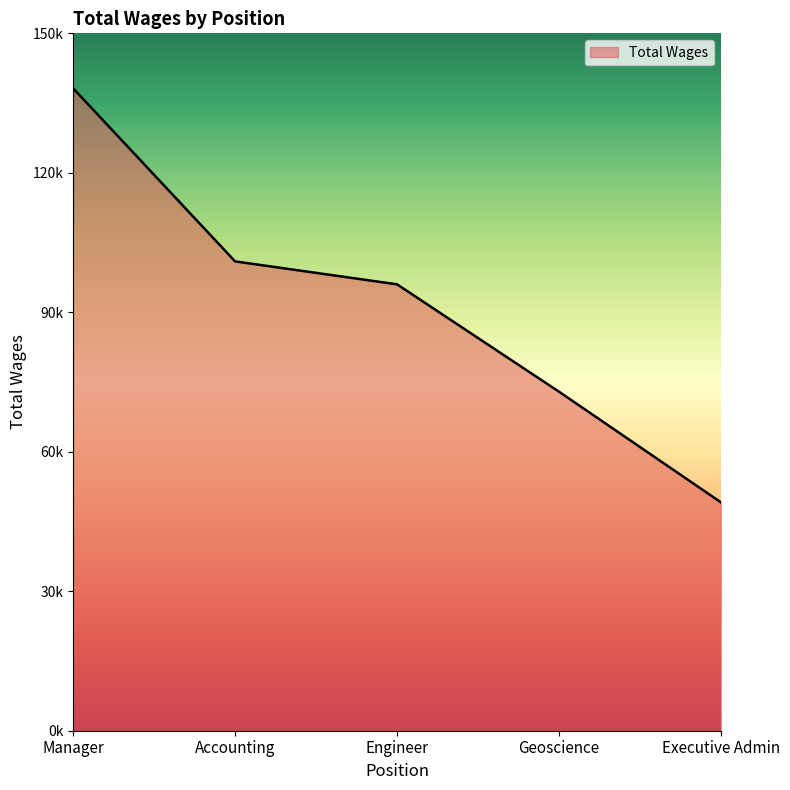

What is the difference between the maximum and minimum values?

89053